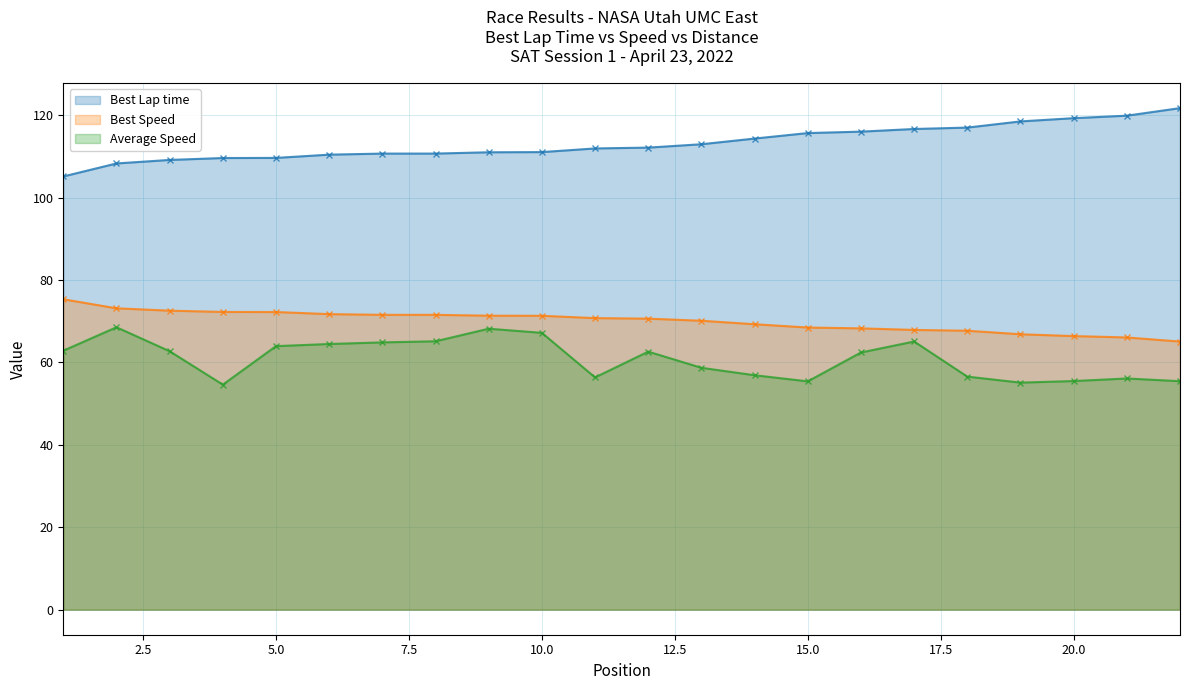

At which label is Average Speed closest to 61?

16